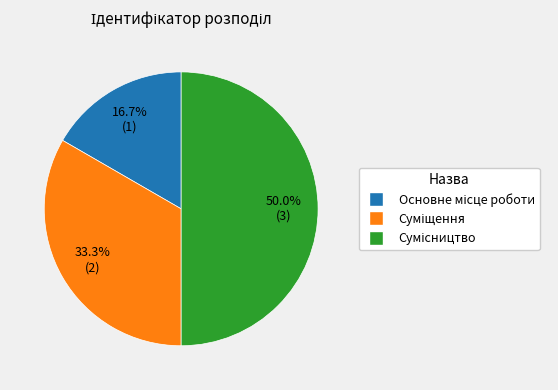

Approximately how many times larger is the value at Сумісництво compared to Суміщення?

1.5